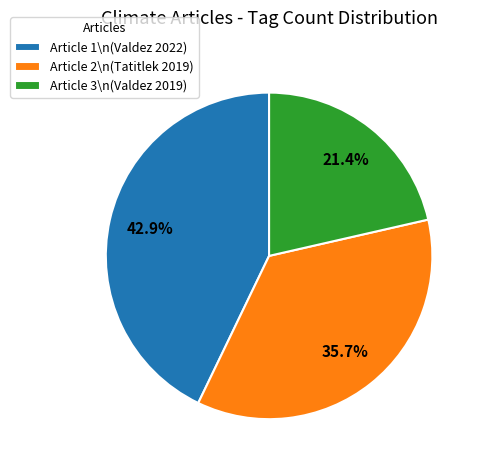

Rank the categories by value from lowest to highest.

Article 3\n(Valdez 2019), Article 2\n(Tatitlek 2019), Article 1\n(Valdez 2022)